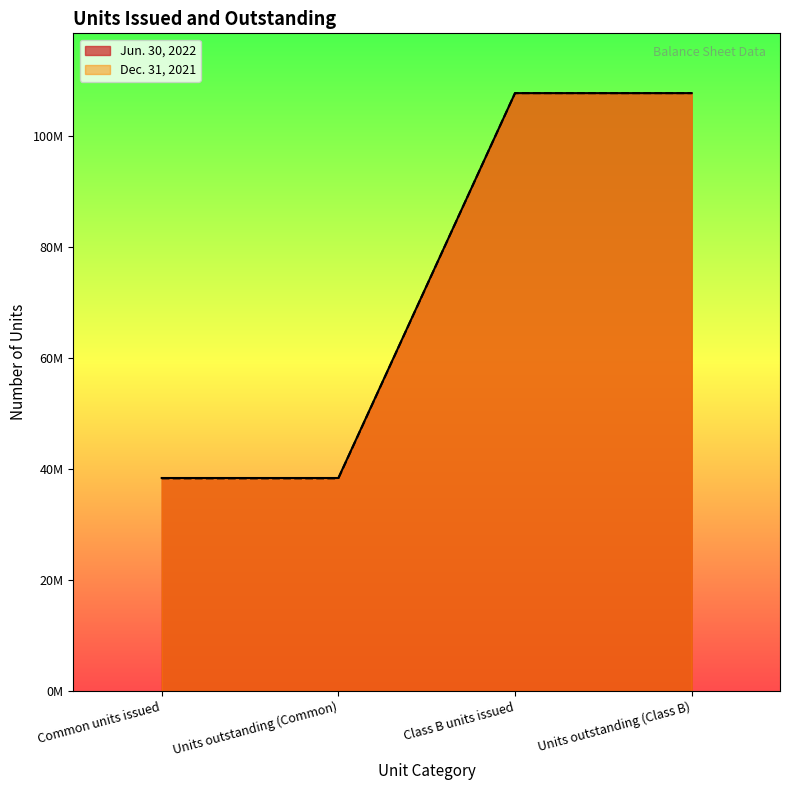

What position from the left is Units outstanding (Class B)?

4